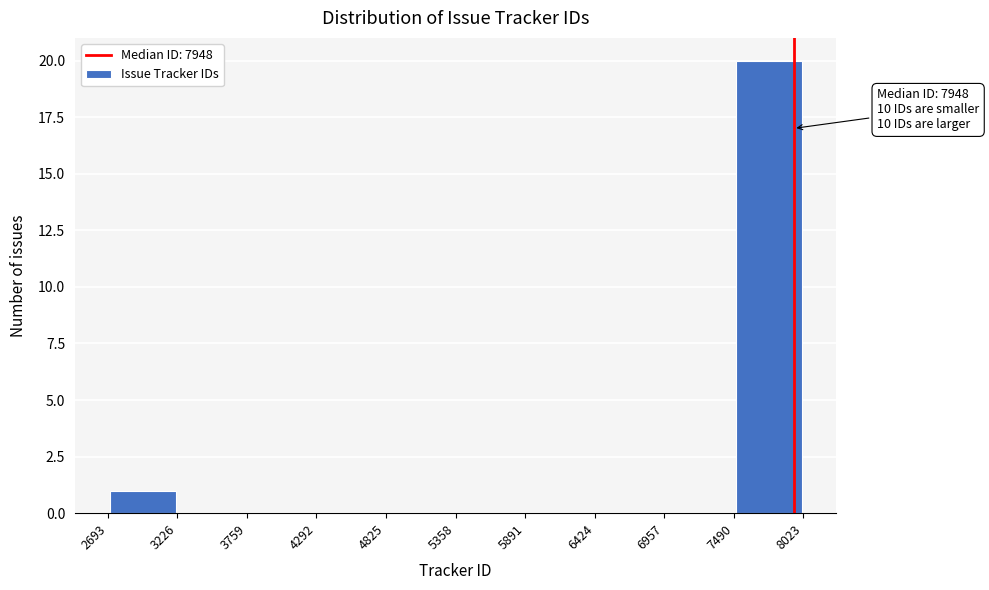

Which range on the x-axis has the tallest bar?

7490 to 8023